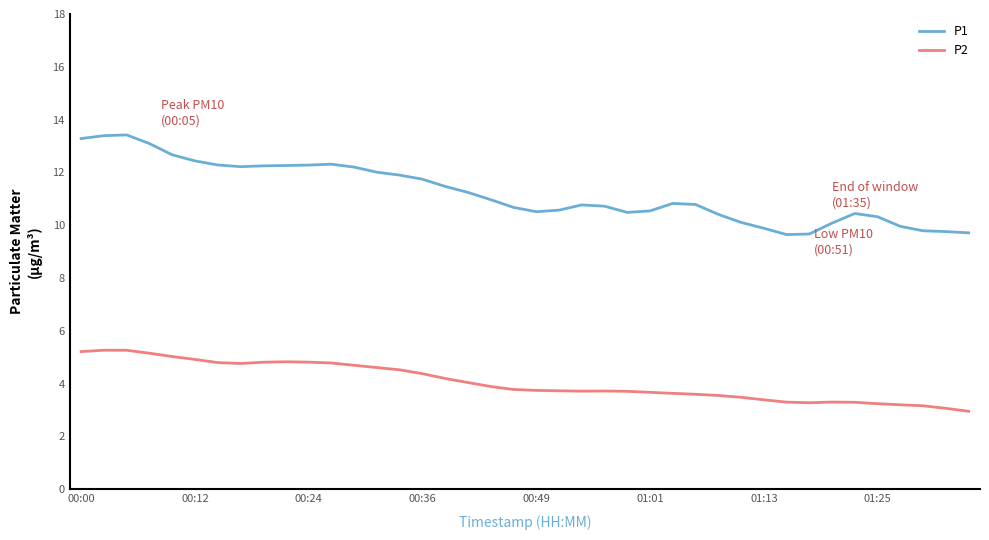

What is the difference between the second highest and minimum values in the P2 series?

2.3